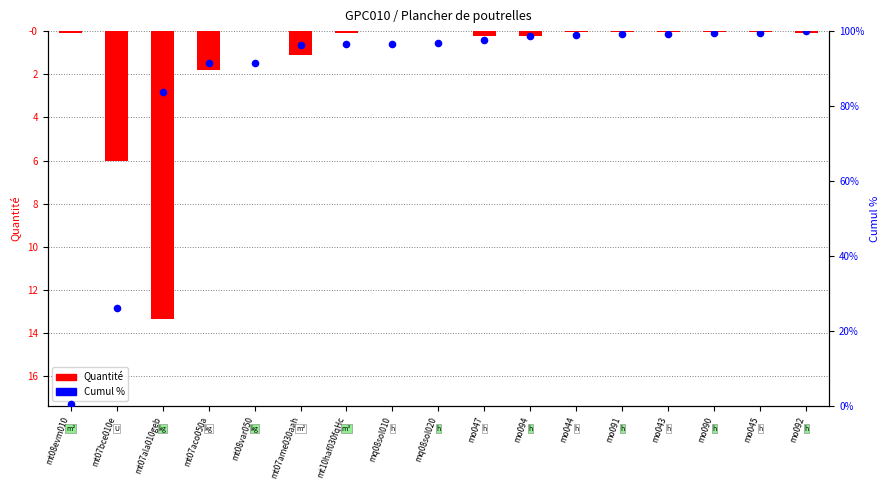

At how many categories does at least one series exceed 84?

14